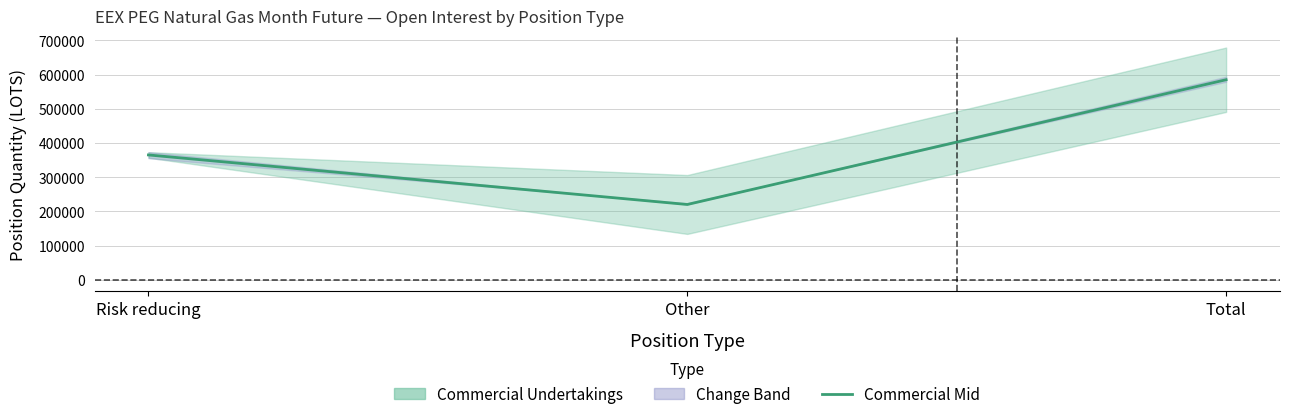

Between Other and Total, which is larger?

Total